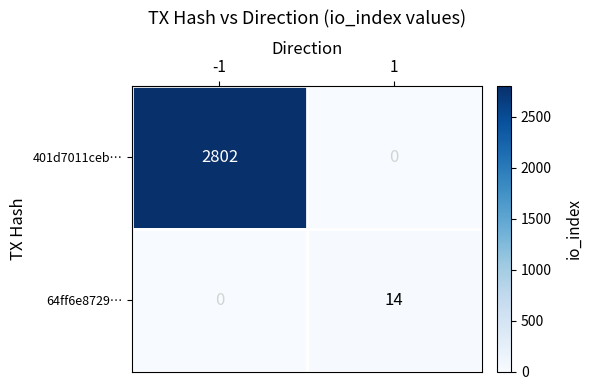

Which series has the largest total across all categories?

401d7011ceb…